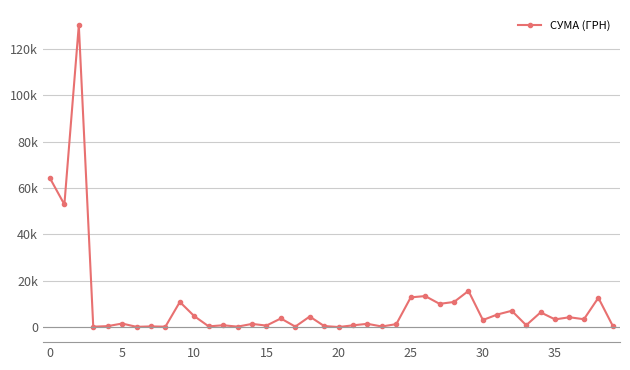

Does the chart have visible grid lines?

Yes